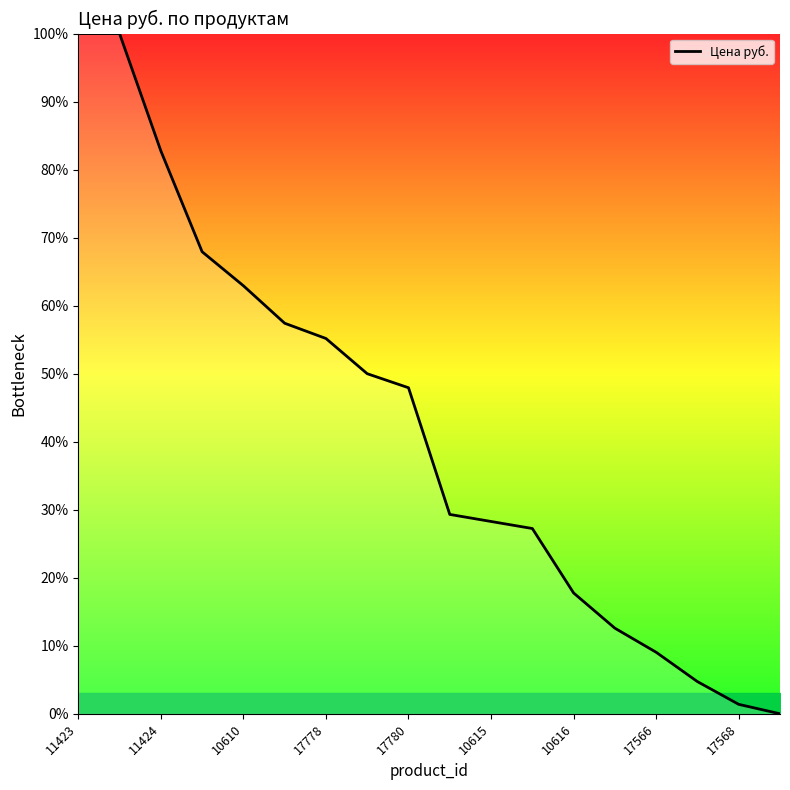

What is the difference between the maximum and minimum values?

100.0